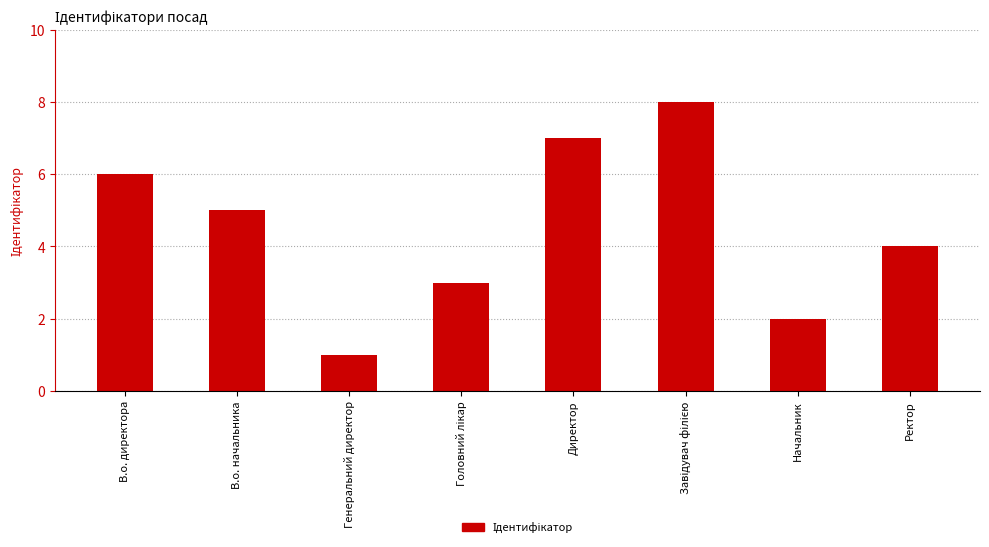

What is the label of the 1st bar from the right?

Ректор